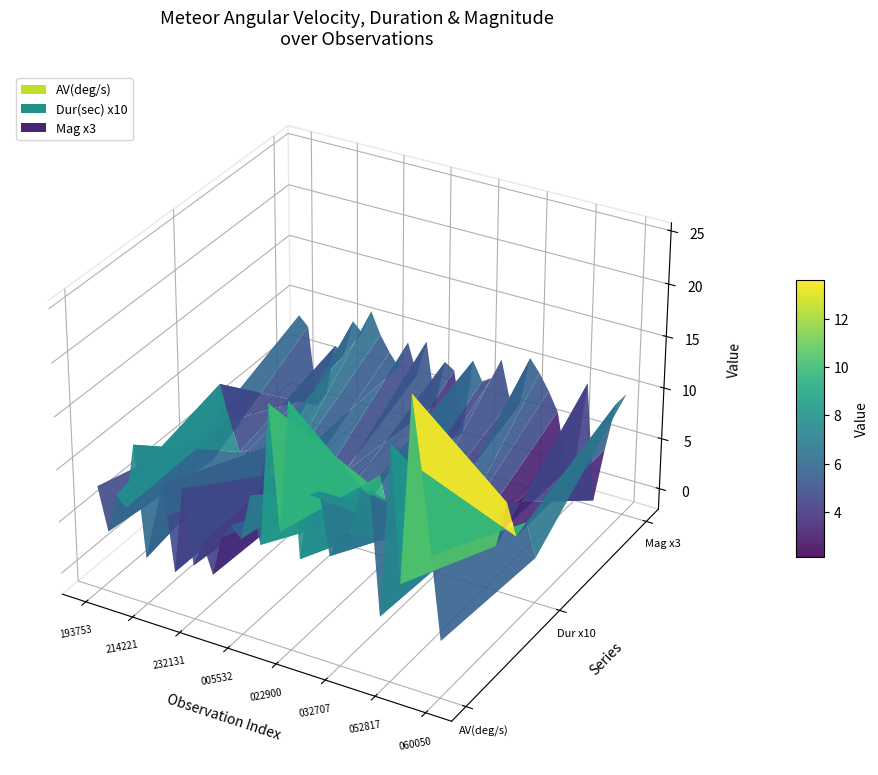

Reading right to left, list all the values displayed in this chart.

AV(deg/s): 20160208_060050=3.4	20160208_060017=11.1	20160208_053718=18.6	20160208_053033=25.2	20160208_053013=7.6	20160208_052817=20.2	20160208_050042=3.9	20160208_042859=15.3	20160208_042856=15.2	20160208_041430=10.7	20160208_032707=10.4	20160208_025845=8.1	20160208_024453=13.9	20160208_024316=13.3	20160208_024117=7.0	20160208_022900=21.4	20160208_014615=9.0	20160208_012806=20.6	20160208_011551=7.2	20160208_010043=11.6	20160208_005532=7.2	20160208_004725=8.2	20160208_001605=6.7	20160207_233159=2.9	20160207_232558=5.6	20160207_232131=3.2	20160207_230658=10.2	20160207_225546=1.9	20160207_225441=10.1	20160207_222518=6.5	20160207_214221=2.4	20160207_213506=13.0	20160207_204825=6.7	20160207_204356=7.6	20160207_201916=3.9	20160207_193753=7.9
Dur(sec): 20160208_060050=0.2	20160208_060017=0.6	20160208_053718=0.4	20160208_053033=0.7	20160208_053013=0.2	20160208_052817=0.2	20160208_050042=0.3	20160208_042859=0.2	20160208_042856=0.2	20160208_041430=0.1	20160208_032707=0.2	20160208_025845=0.2	20160208_024453=0.3	20160208_024316=0.1	20160208_024117=0.2	20160208_022900=0.2	20160208_014615=0.6	20160208_012806=0.5	20160208_011551=0.1	20160208_010043=0.4	20160208_005532=0.5	20160208_004725=0.3	20160208_001605=0.2	20160207_233159=0.2	20160207_232558=0.6	20160207_232131=0.2	20160207_230658=0.3	20160207_225546=0.2	20160207_225441=0.5	20160207_222518=0.1	20160207_214221=0.5	20160207_213506=0.4	20160207_204825=0.7	20160207_204356=1.0	20160207_201916=0.2	20160207_193753=0.5
Mag: 20160208_060050=3.3	20160208_060017=2.9	20160208_053718=1.3	20160208_053033=-0.5	20160208_053013=3.3	20160208_052817=0.6	20160208_050042=0.5	20160208_042859=2.1	20160208_042856=2.7	20160208_041430=3.2	20160208_032707=3.6	20160208_025845=2.0	20160208_024453=2.0	20160208_024316=3.3	20160208_024117=2.6	20160208_022900=2.4	20160208_014615=3.0	20160208_012806=0.5	20160208_011551=2.5	20160208_010043=2.7	20160208_005532=1.2	20160208_004725=3.2	20160208_001605=2.0	20160207_233159=3.0	20160207_232558=2.1	20160207_232131=2.5	20160207_230658=3.0	20160207_225546=3.7	20160207_225441=2.9	20160207_222518=3.2	20160207_214221=2.0	20160207_213506=2.2	20160207_204825=0.5	20160207_204356=0.0	20160207_201916=2.6	20160207_193753=2.9